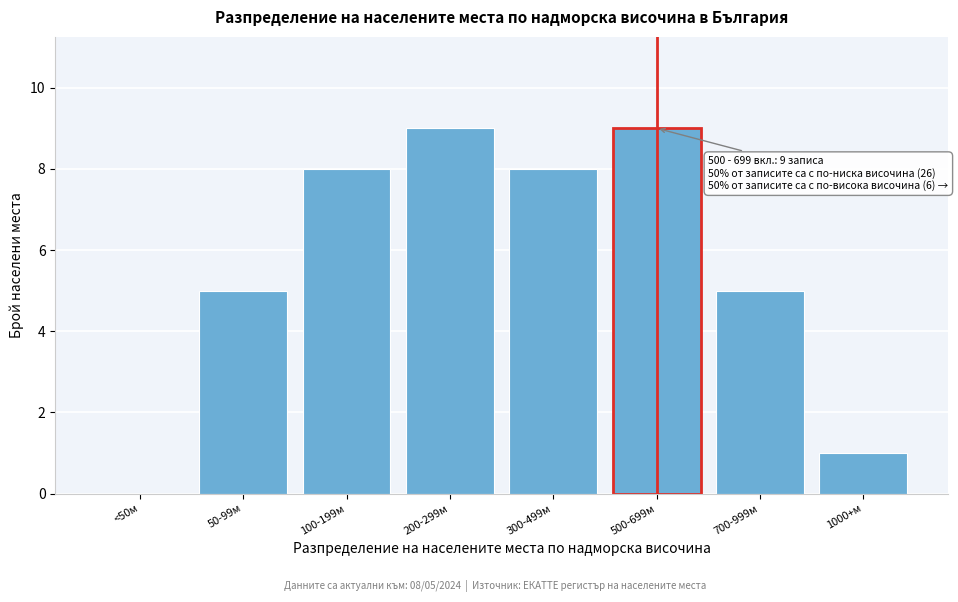

Reading left to right, transcribe all the data shown in this chart.

<50м=0	50-99м=5	100-199м=8	200-299м=9	300-499м=8	500-699м=9	700-999м=5	1000+м=1